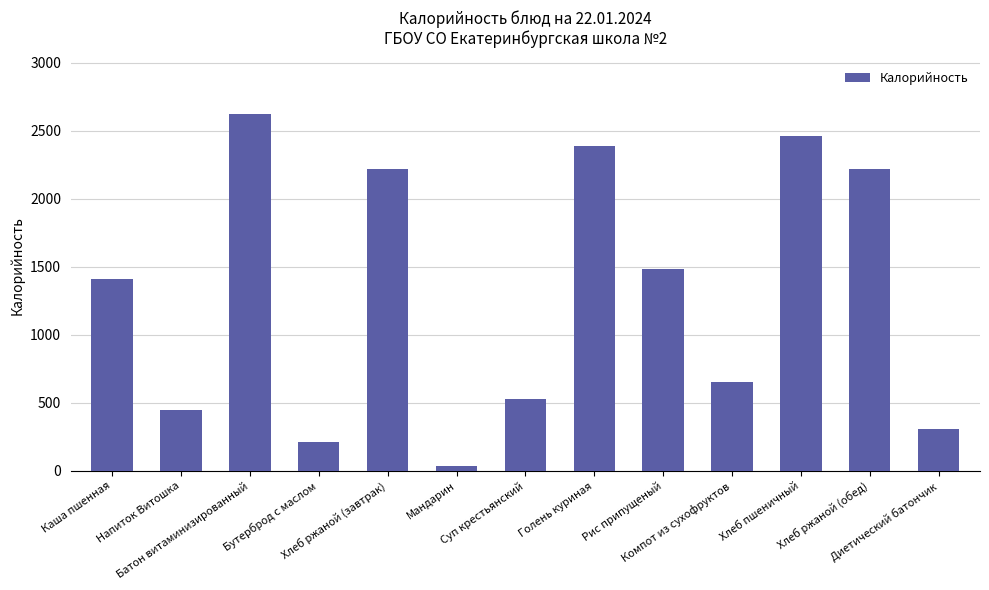

What is the label of the 1st bar from the right?

Диетический батончик